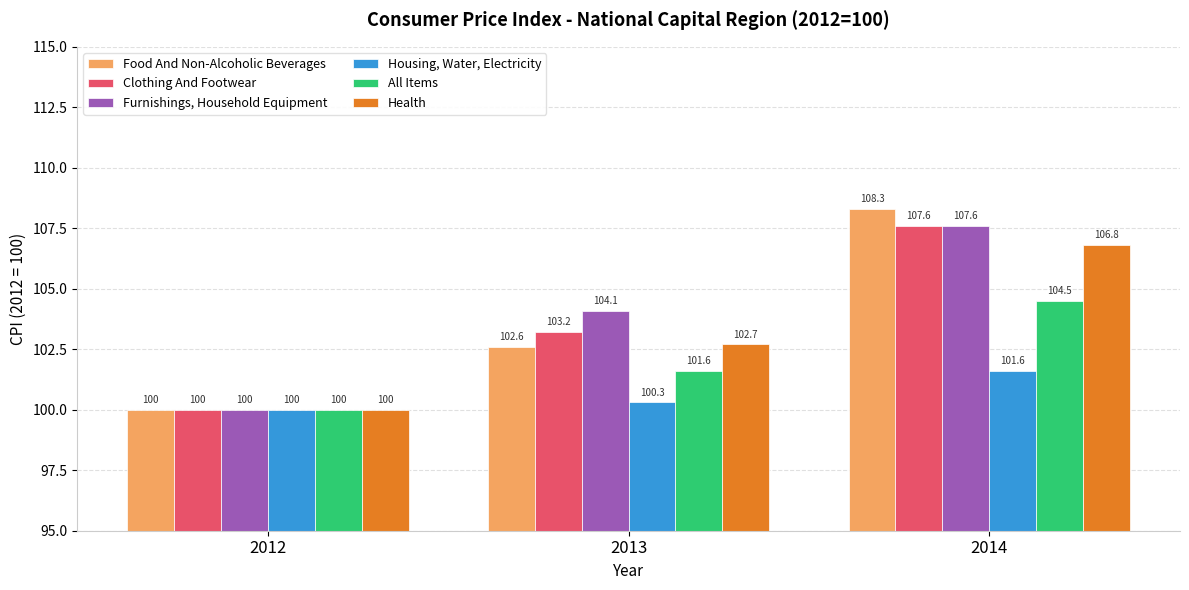

Does the chart contain any negative values?

No